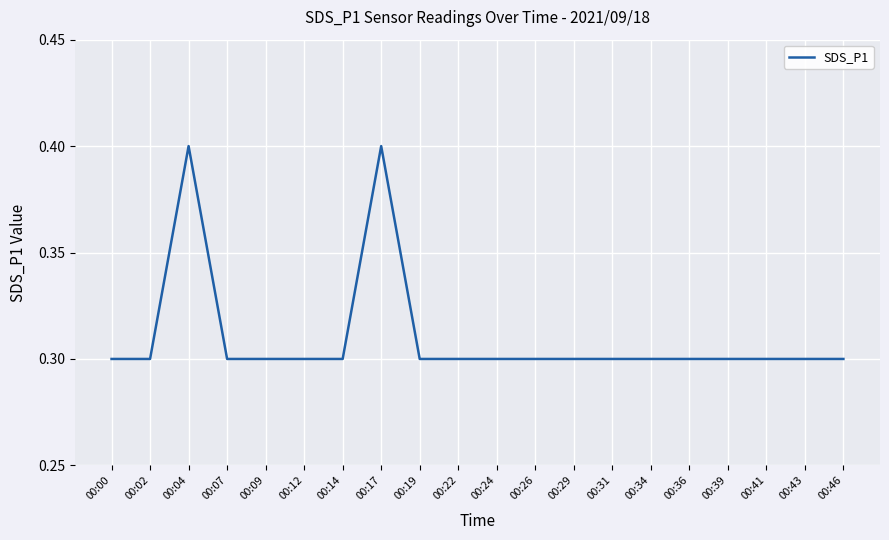

How many lines are shown in the chart?

1